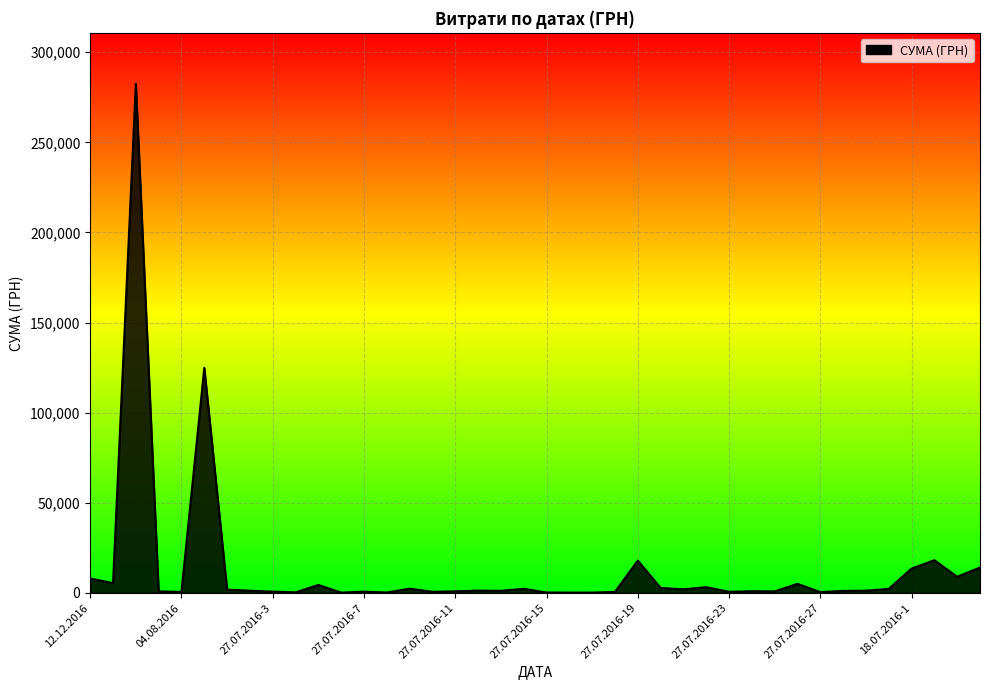

How many lines are shown in the chart?

1